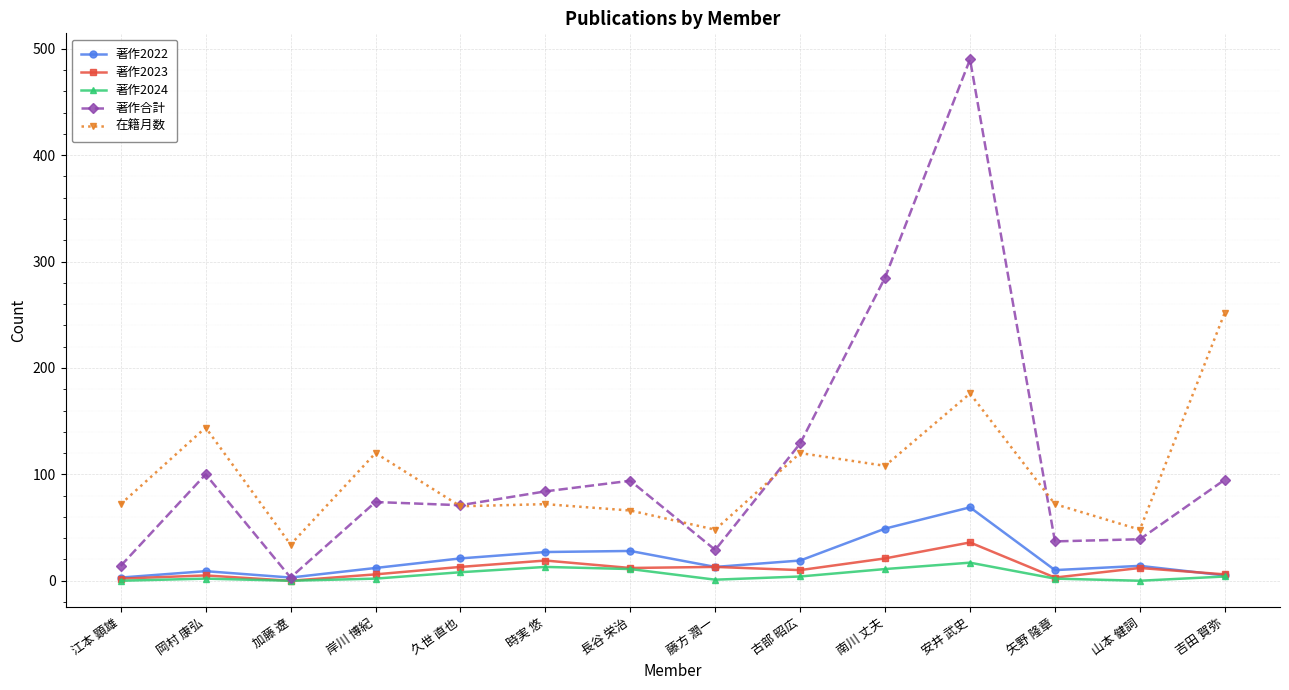

At which category does 著作2022 reach its first local peak?

岡村 康弘